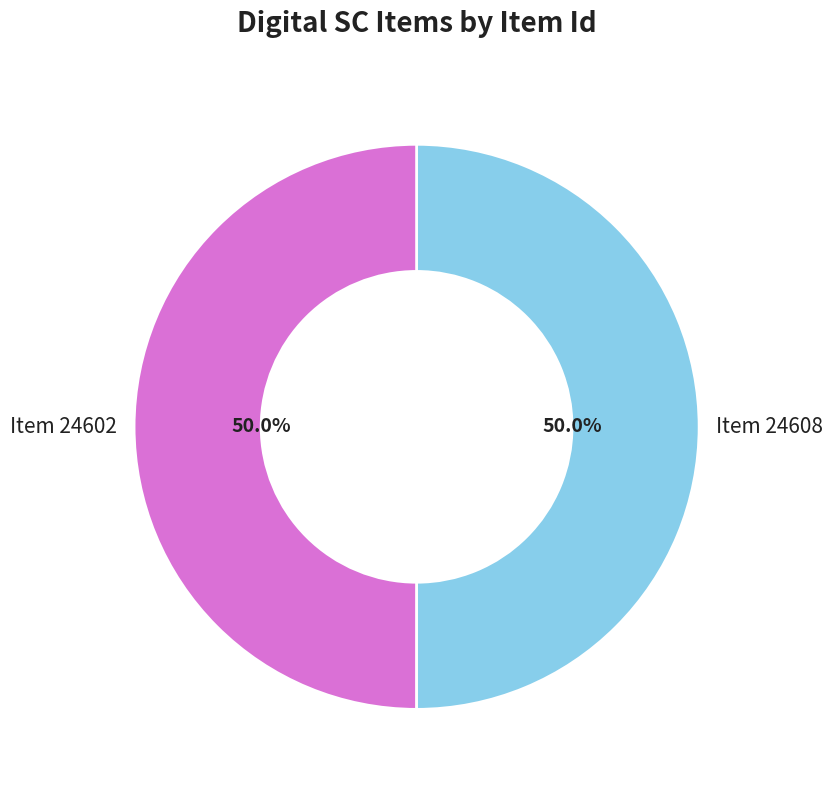

Count the number of slices in the pie.

2